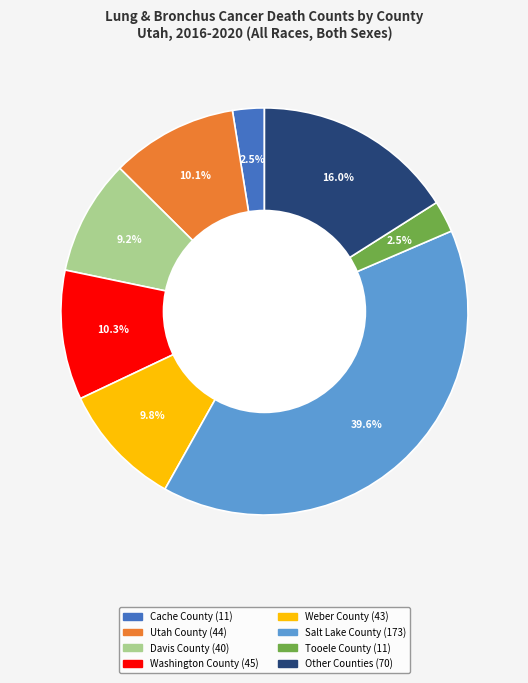

How many slices are in this pie chart?

8